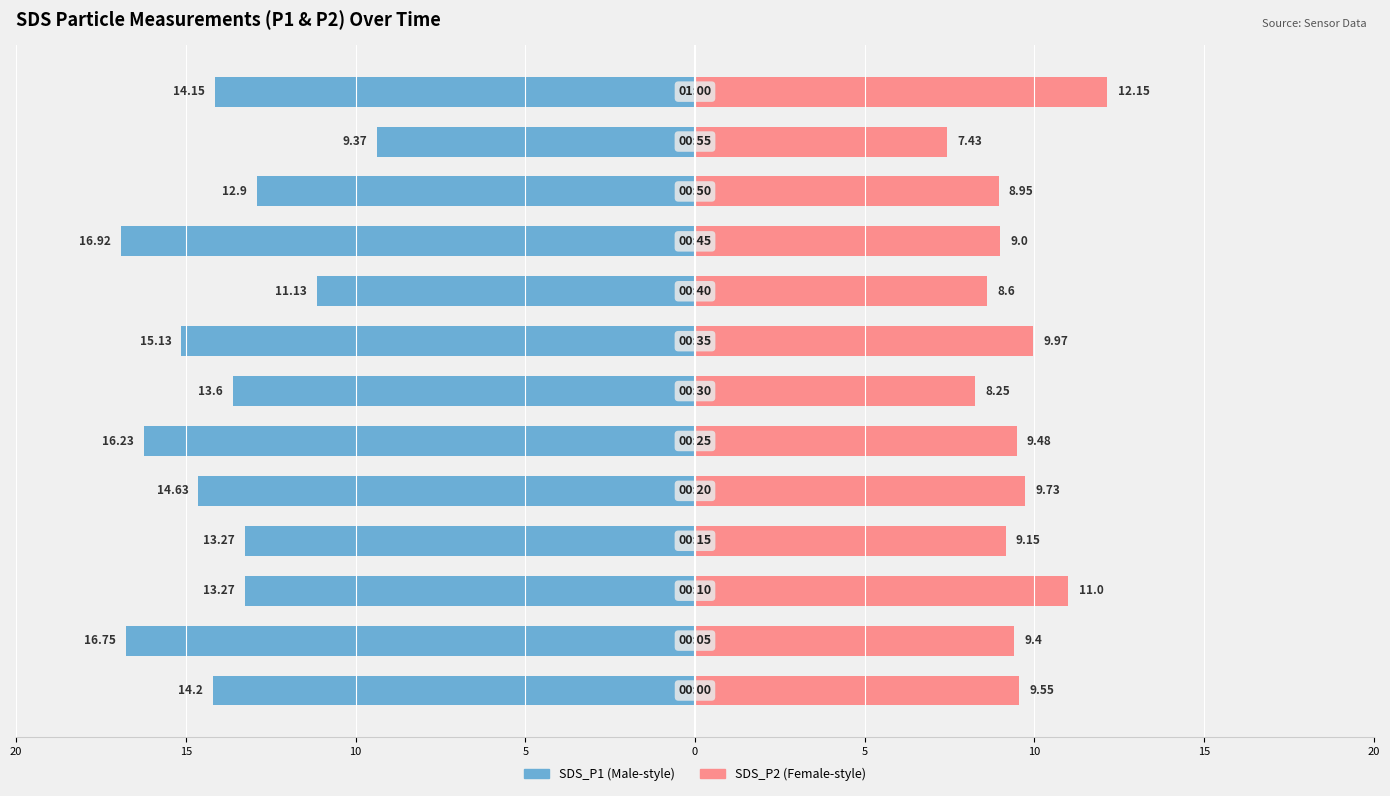

Is it true that SDS_P2 equals 14.0 at 20?

False